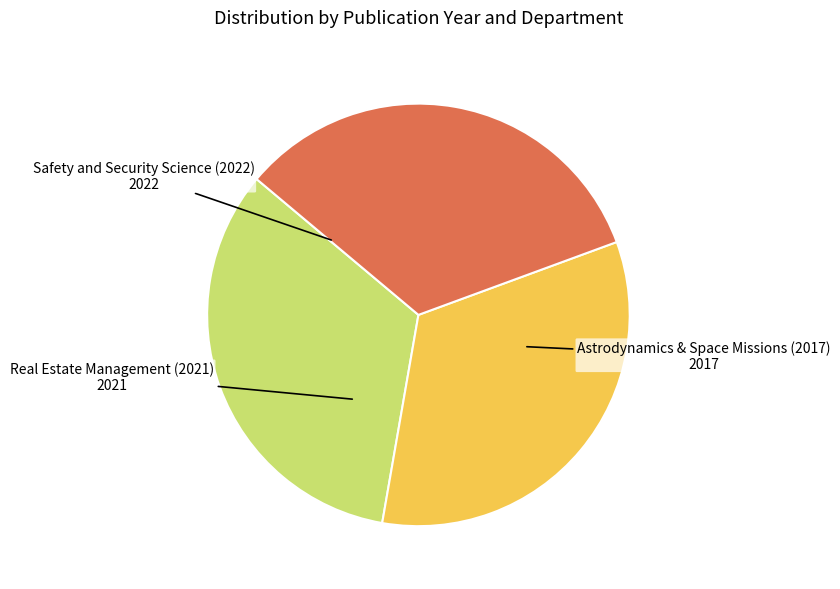

True or false: Astrodynamics & Space Missions (2017) accounts for 33% of the total.

True